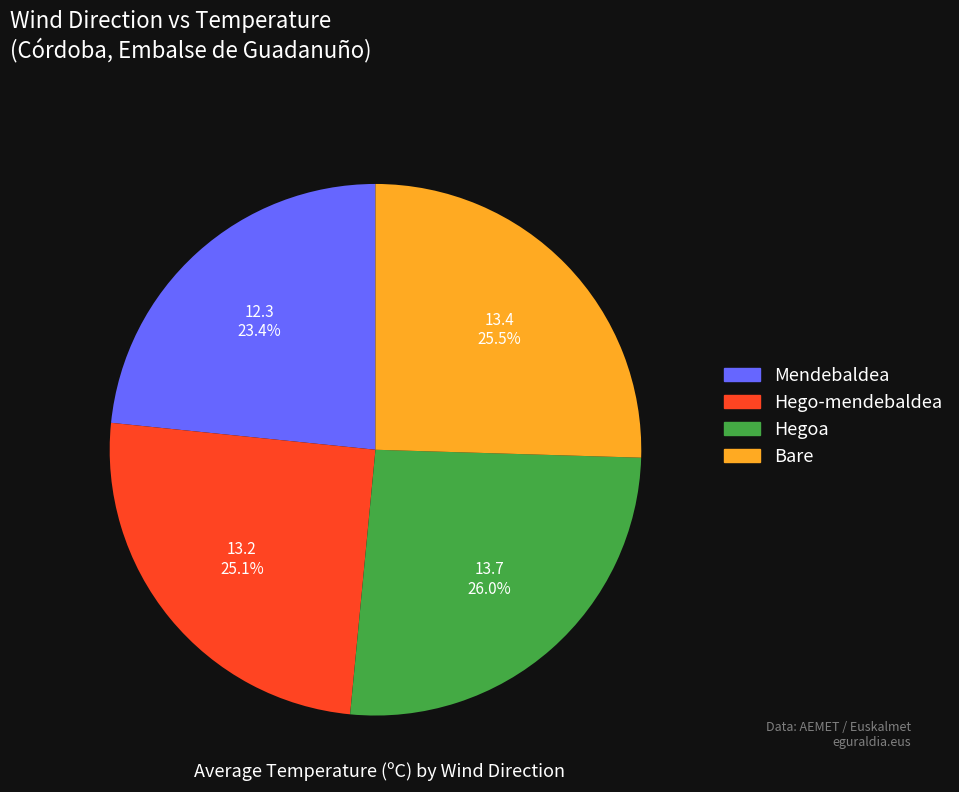

How many slices are in this pie chart?

4